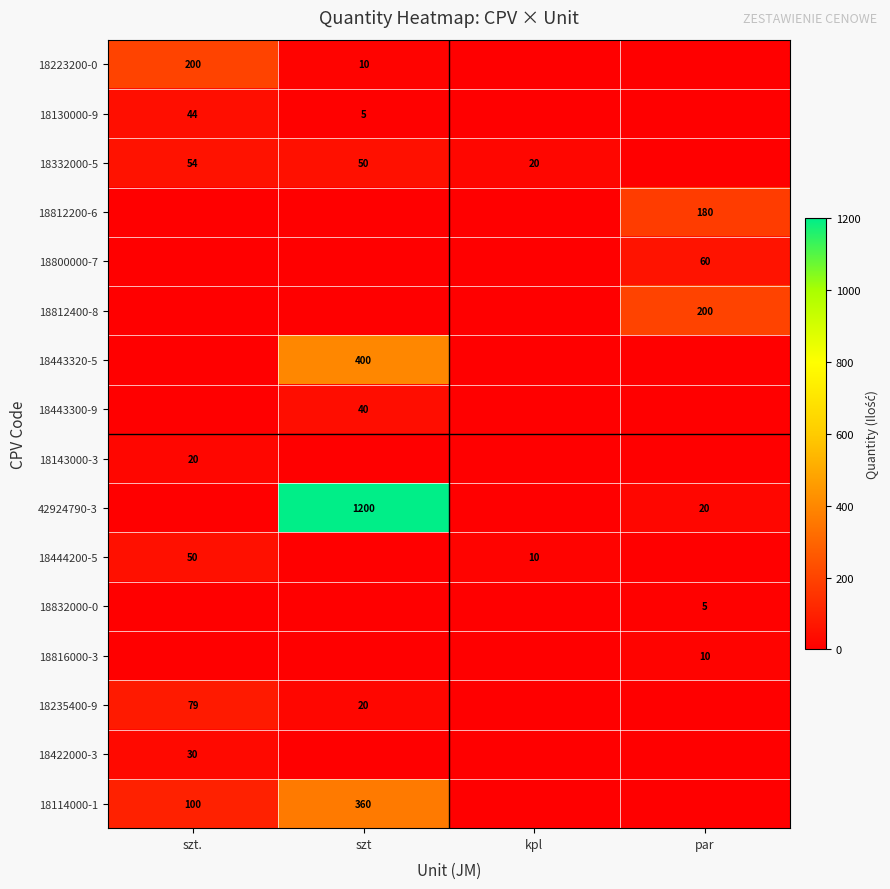

True or false: 18235400-9 has a value of 20 at szt.

True